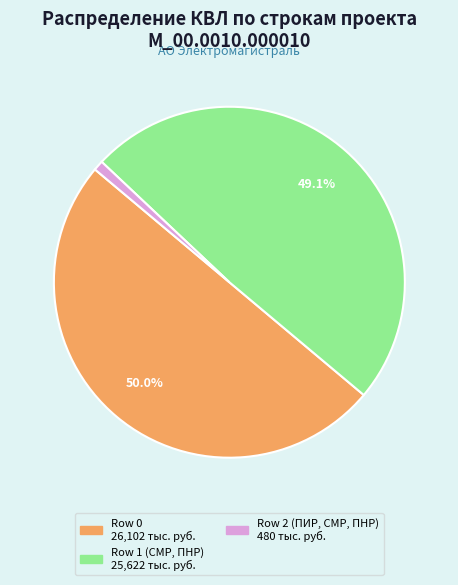

How many segments does this pie chart have?

3